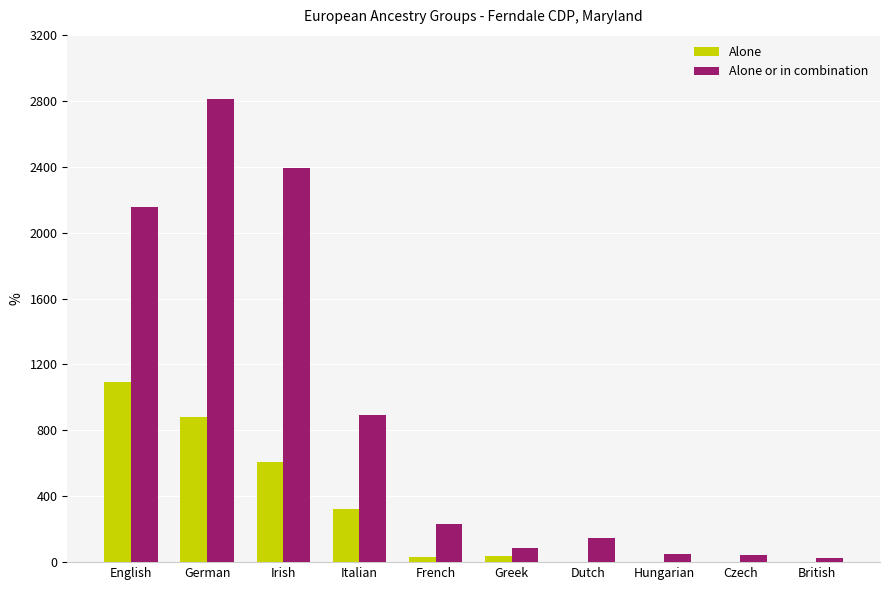

Is it true that Alone or in combination equals 896 at Italian?

True